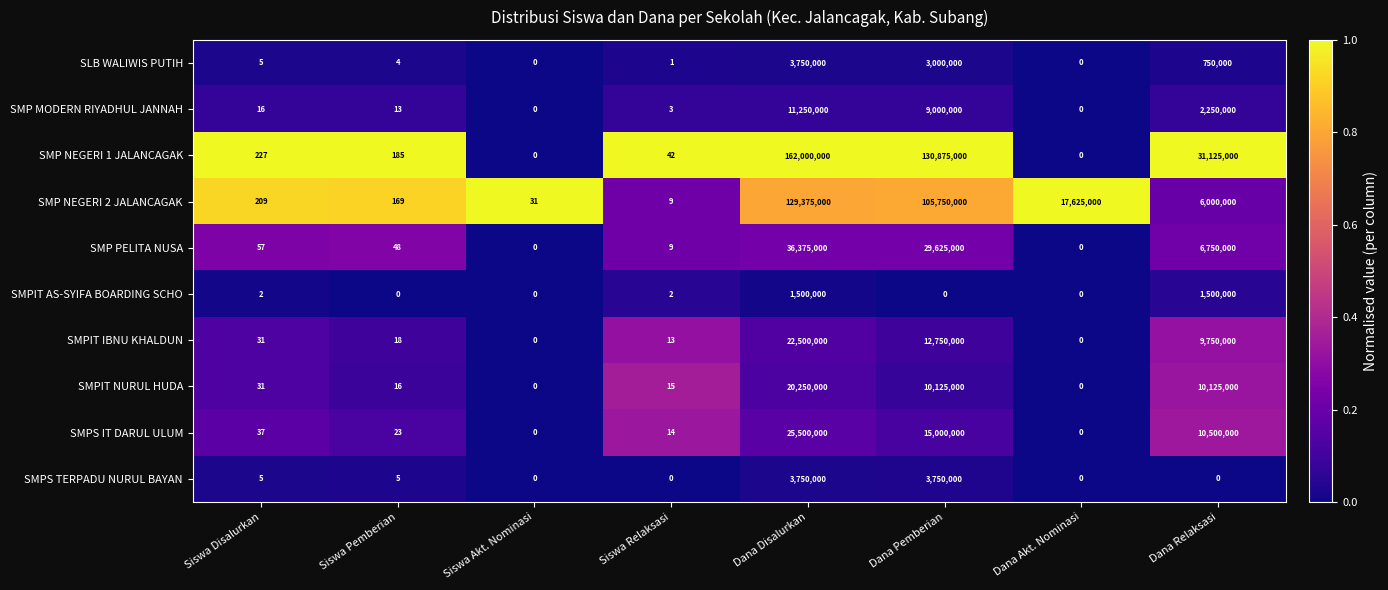

At how many categories does at least one series exceed 0?

8